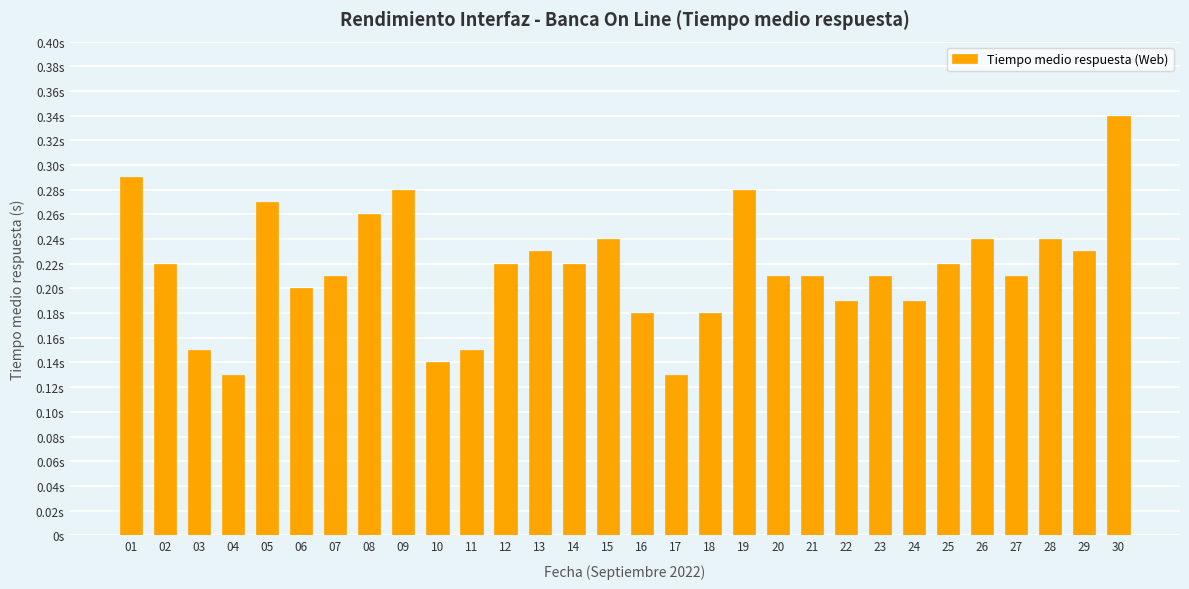

Does the chart contain any negative values?

No